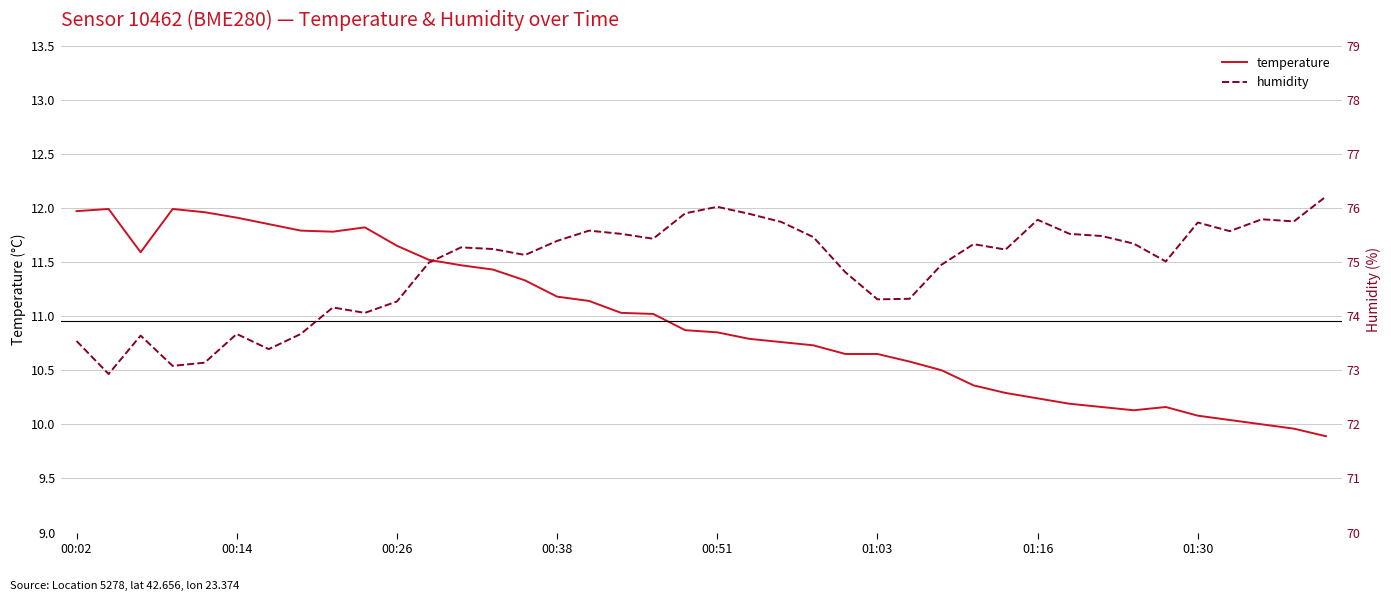

How many lines are shown in the chart?

2